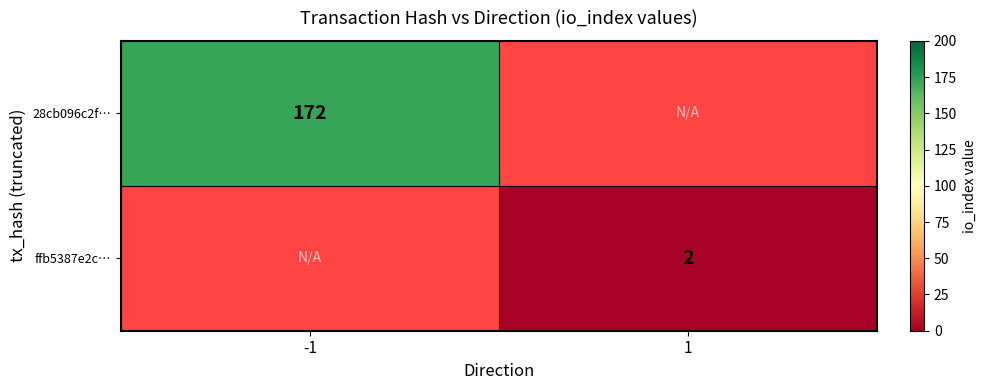

True or false: 28cb096c2f… has a value of 267 at -1.

False